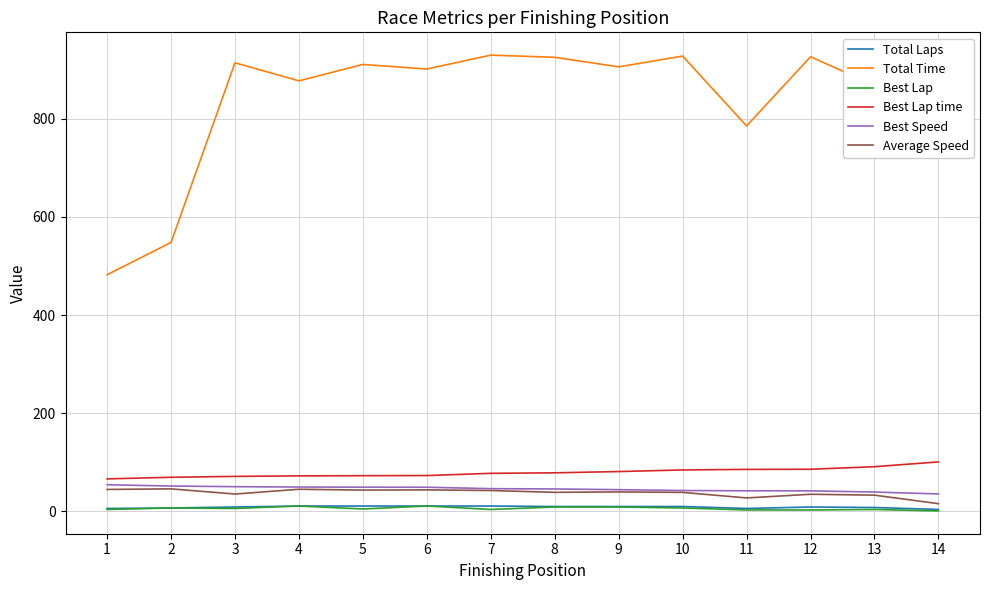

True or false: Total Time and Total Laps cross at least once.

False